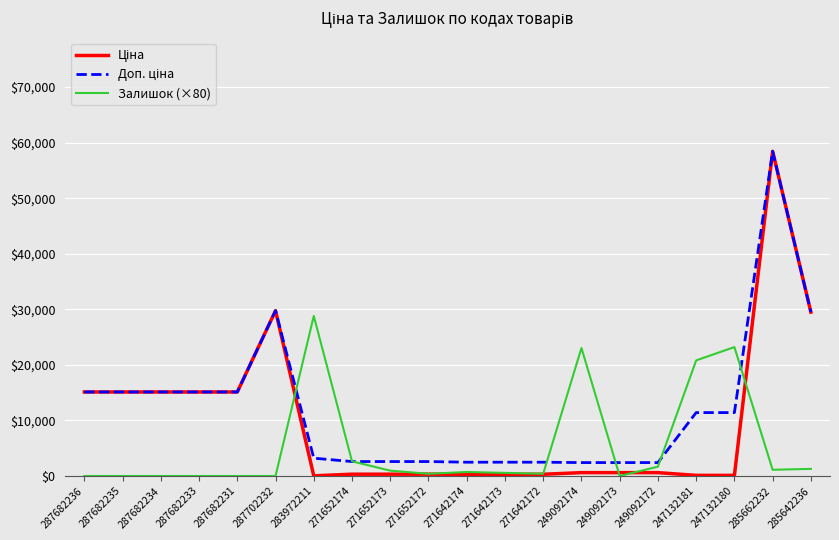

True or false: Залишок (×80) has a value of 20800.0 at 247132181.

True